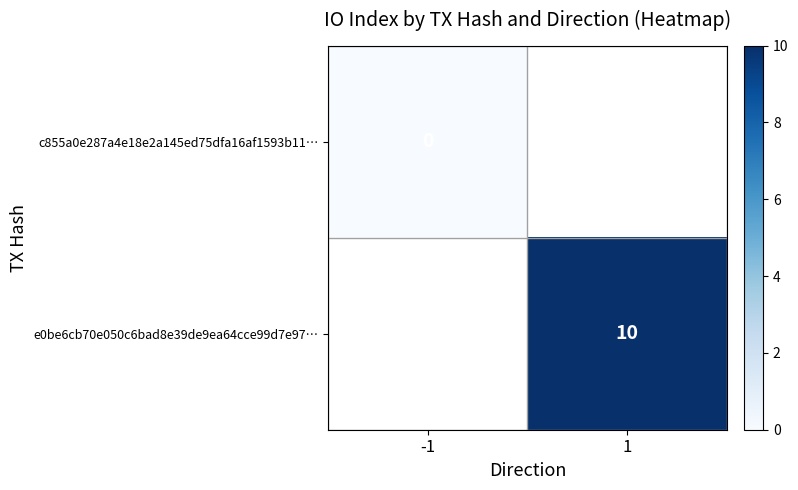

Is the value of c855a0e287a4e18e2a145ed75dfa16af1593b11… at -1 greater than the value of e0be6cb70e050c6bad8e39de9ea64cce99d7e97… at 1?

No